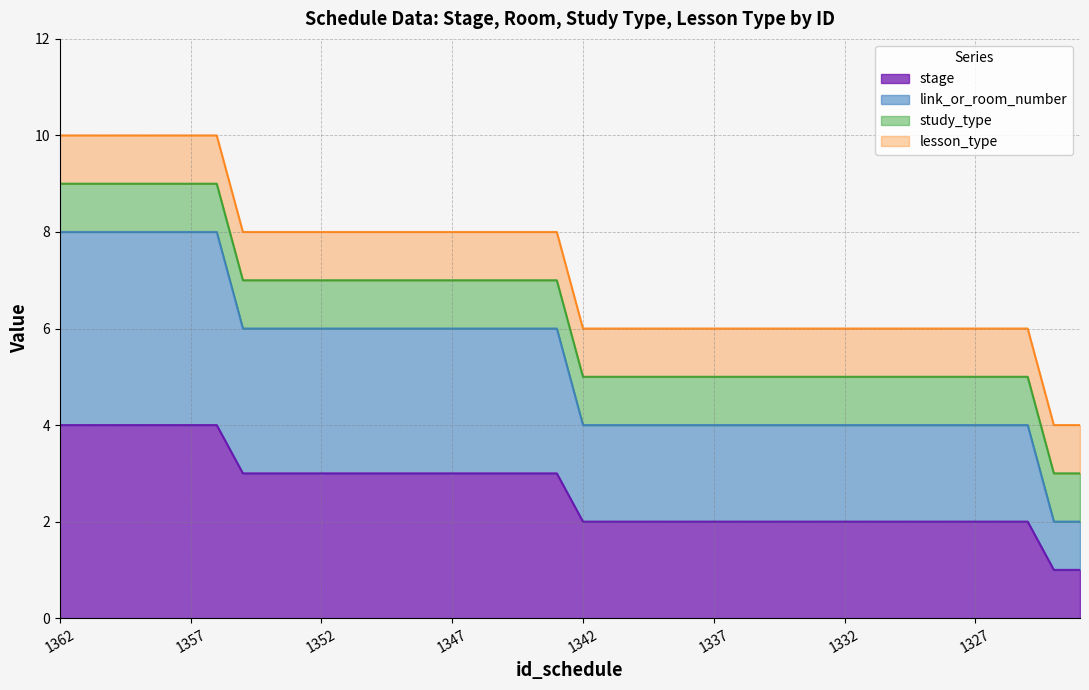

List the labels in order of stage value, smallest first.

1324, 1323, 1342, 1341, 1340, 1339, 1338, 1337, 1336, 1335, 1334, 1333, 1332, 1331, 1330, 1329, 1328, 1327, 1326, 1325, 1355, 1354, 1353, 1352, 1351, 1350, 1349, 1348, 1347, 1346, 1345, 1344, 1343, 1362, 1361, 1360, 1359, 1358, 1357, 1356